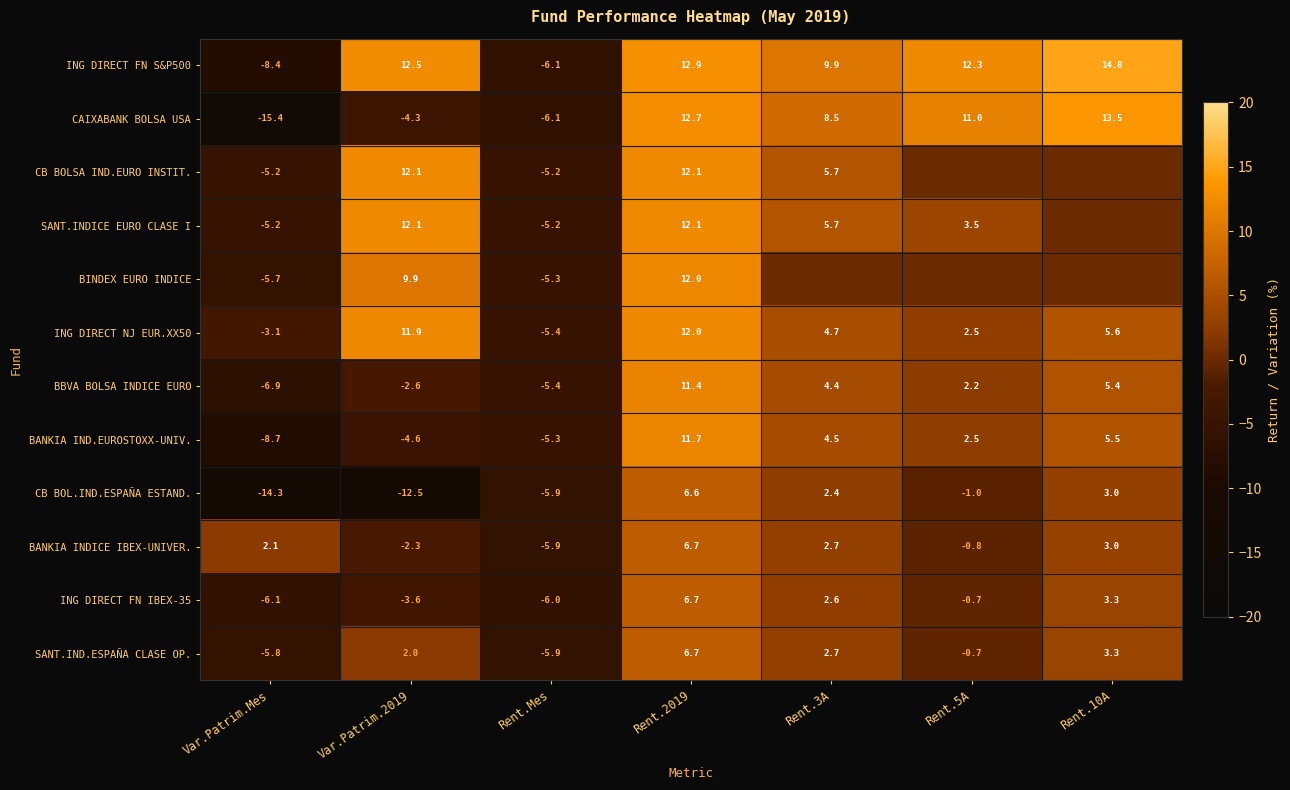

True or false: SANT.IND.ESPAÑA CLASE OP. has a value of 0.9 at Var.Patrim.2019.

False